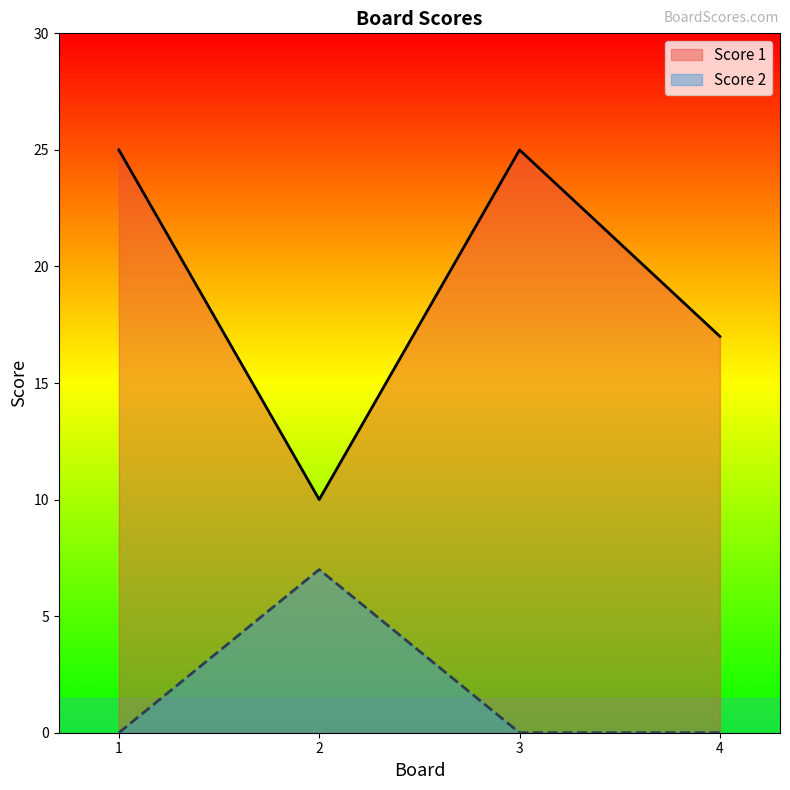

At which category does Score 1 reach its first local peak?

3